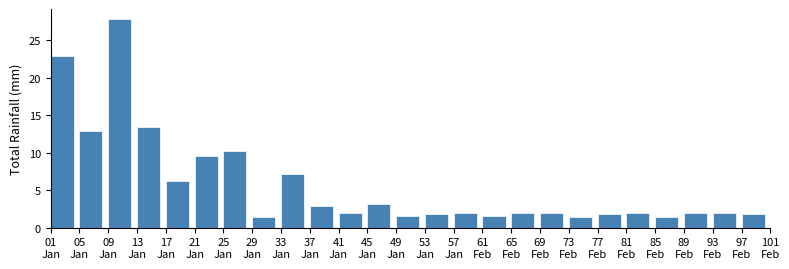

Reading left to right, transcribe all the data shown in this chart.

22.9	12.9	27.8	13.4	6.2	9.6	10.2	1.4	7.2	2.9	2.0	3.2	1.6	1.8	2.0	1.6	2.0	2.0	1.4	1.8	2.0	1.4	2.0	2.0	1.8